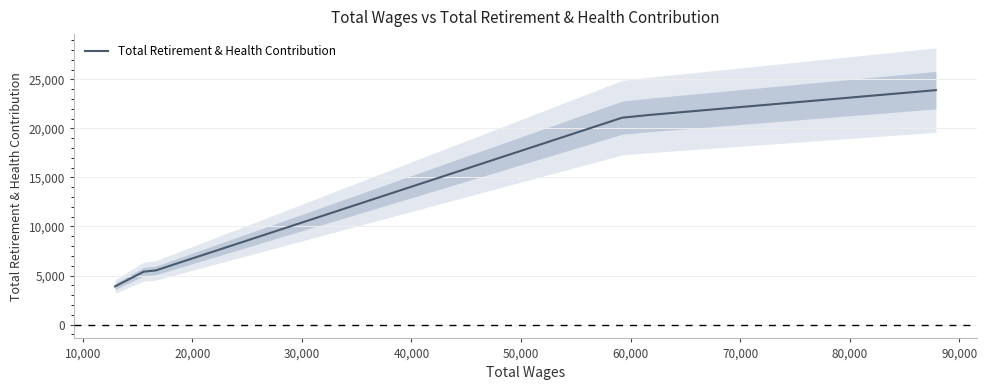

How many categories are shown in the chart?

6